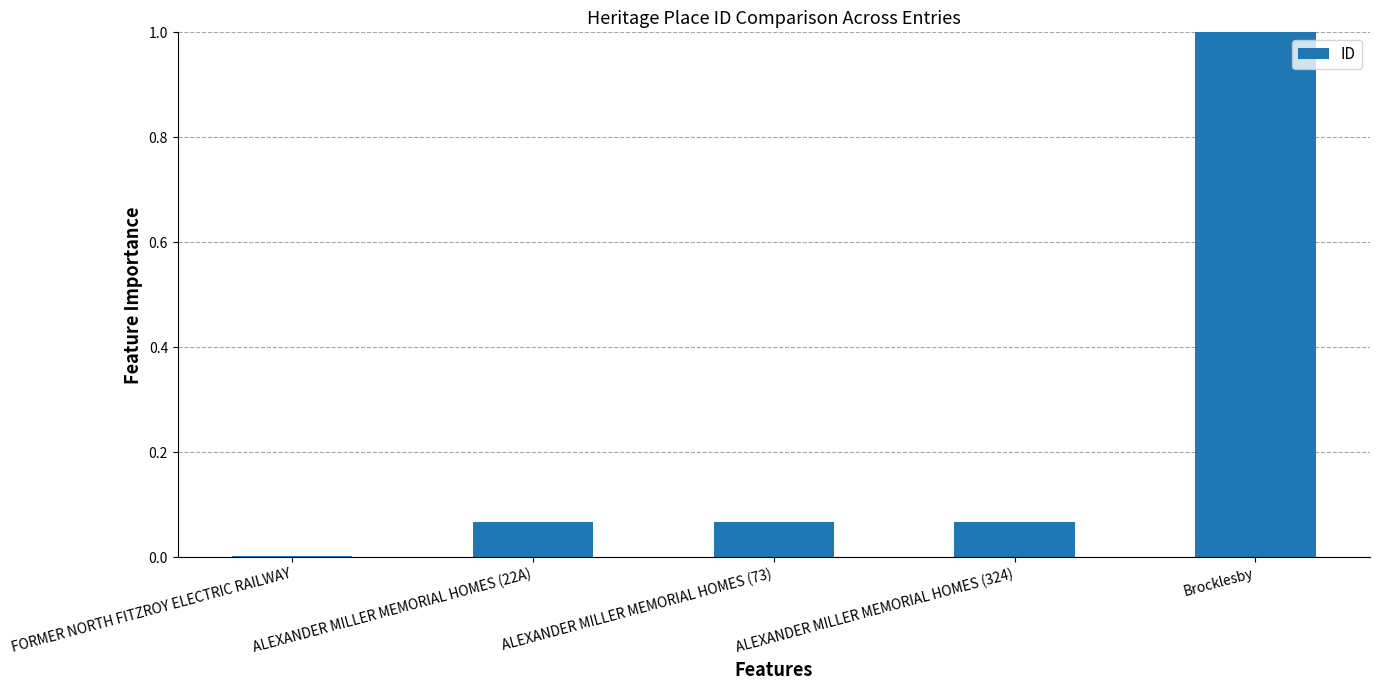

Between ALEXANDER MILLER MEMORIAL HOMES (324) and Brocklesby, which is larger?

Brocklesby